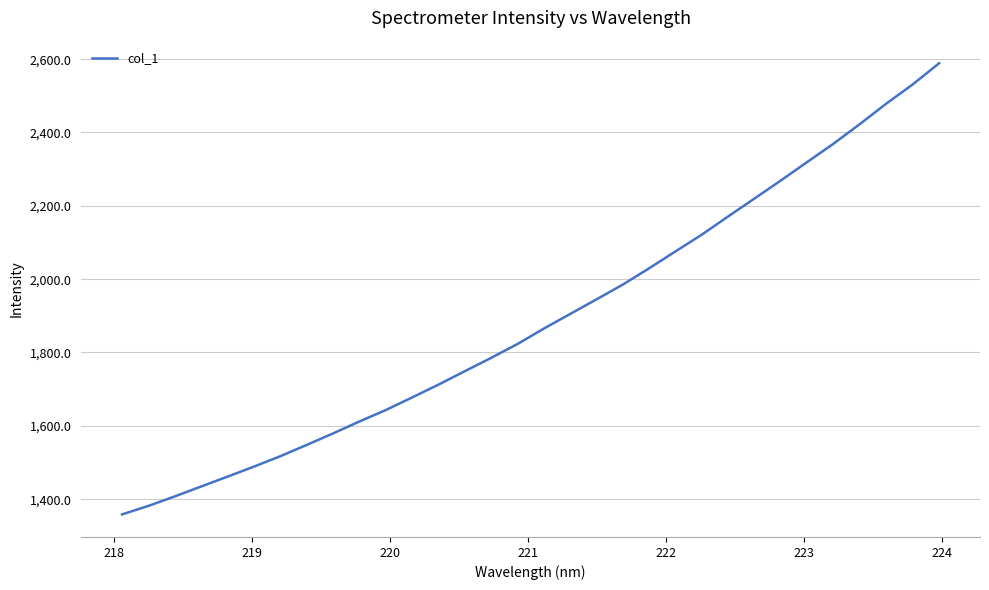

What is the maximum value shown in the chart?

2588.9